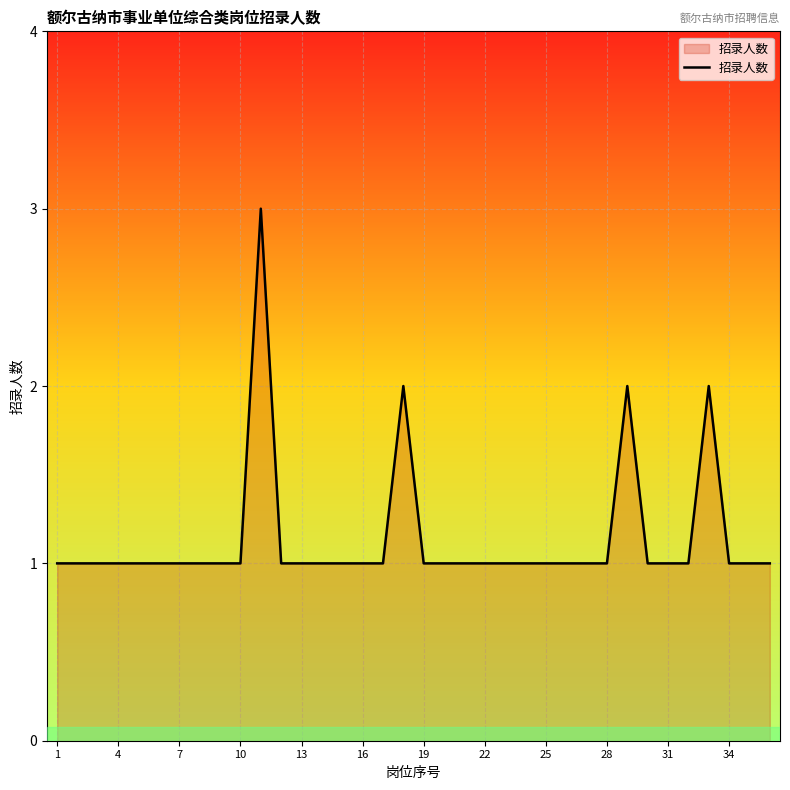

What is the maximum value shown in the chart?

3